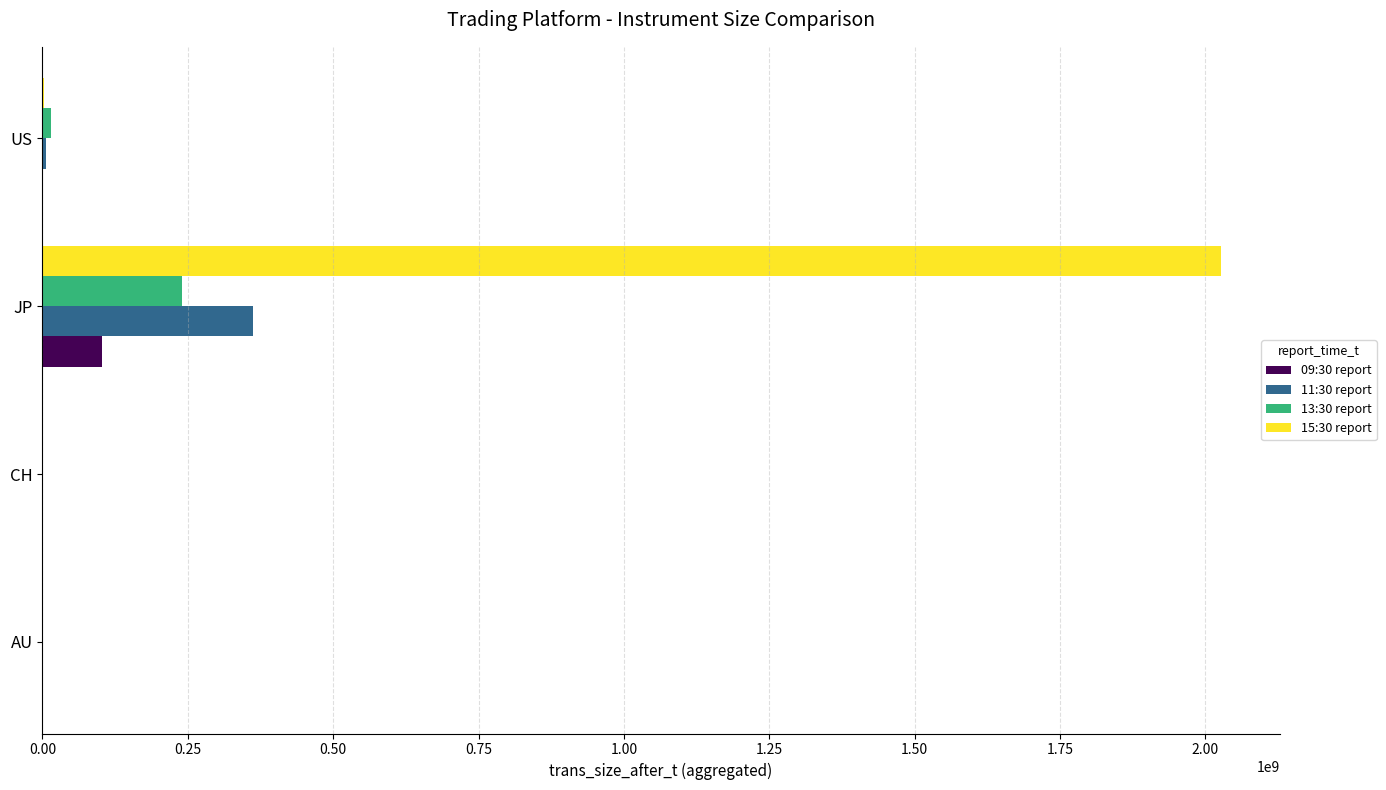

Which category has the highest value in the 11:30 report series?

JP